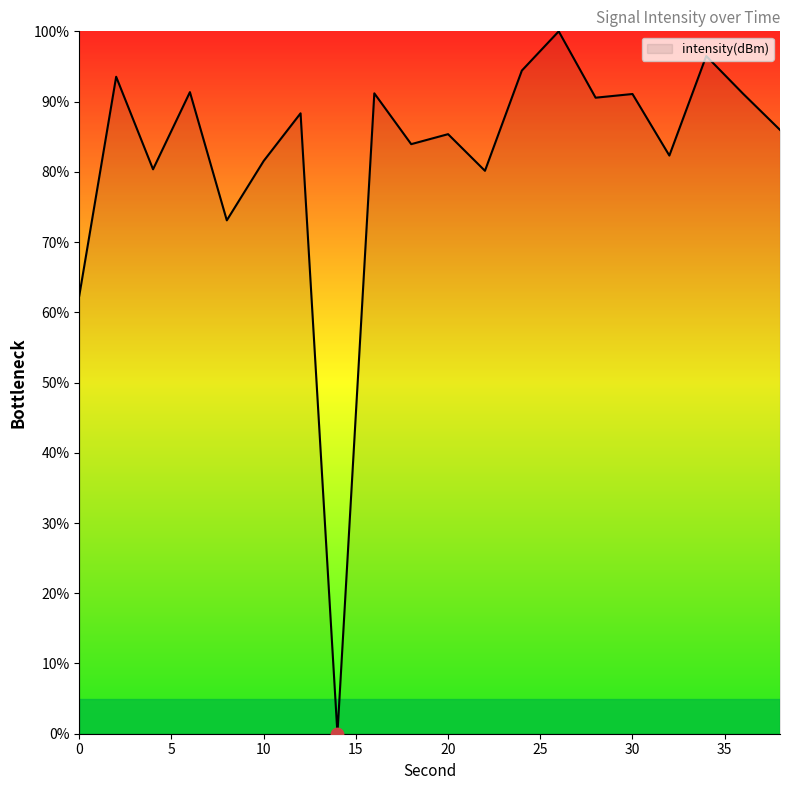

What is the greatest value displayed?

100.0